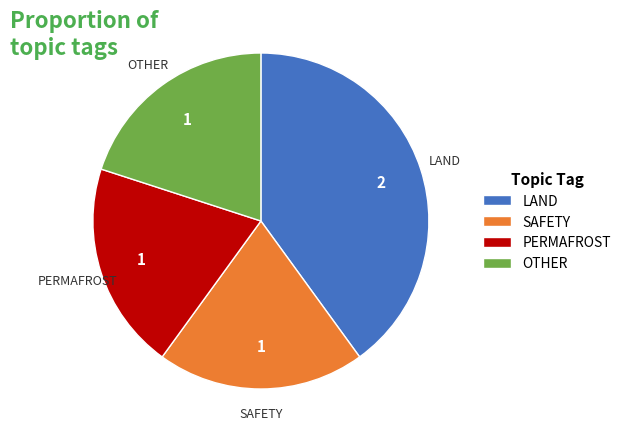

Count the number of slices in the pie.

4